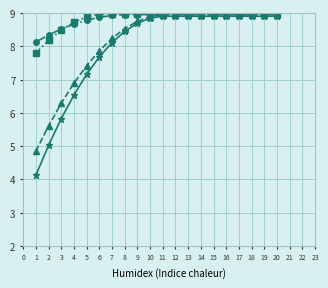

Is this an area chart (filled region under the line)?

No